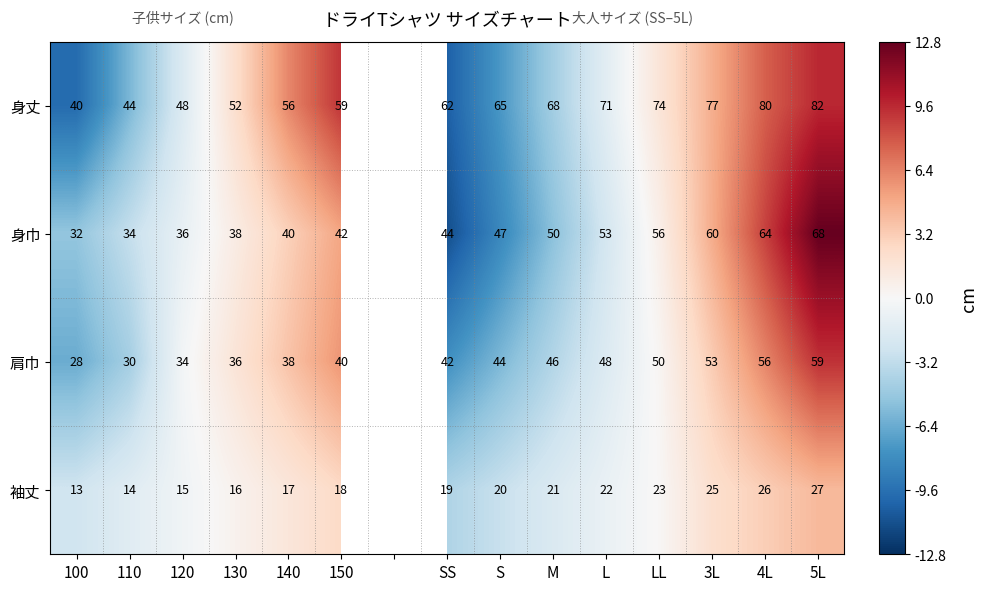

Rank the series at 150 from lowest to highest value.

袖丈, 肩巾, 身巾, 身丈